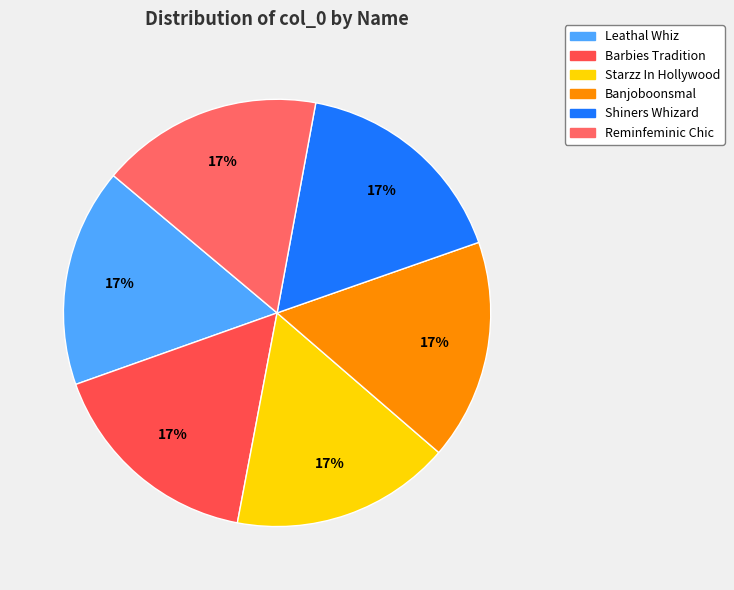

What is the largest slice in the pie chart?

Reminfeminic Chic